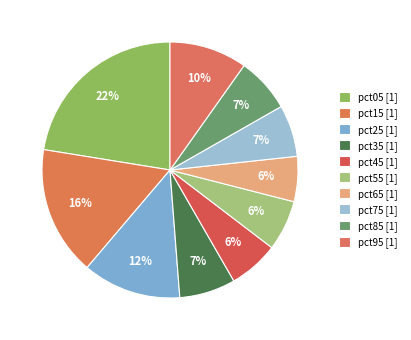

What portion of the pie excludes pct95?

90.2%